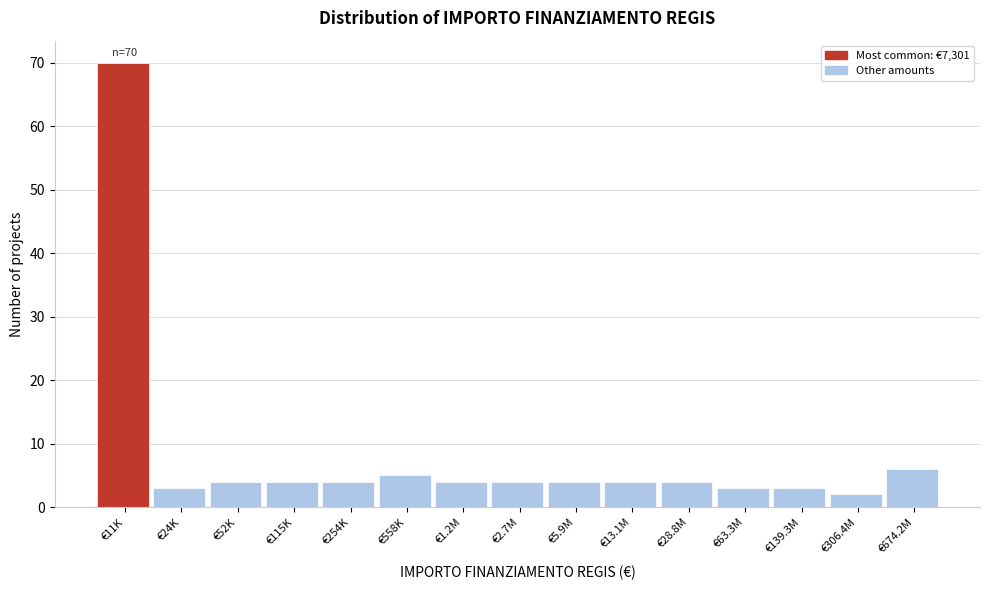

Reading left to right, what are all the values shown in this chart?

€11K=70	€24K=3	€52K=4	€115K=4	€254K=4	€558K=5	€1.2M=4	€2.7M=4	€5.9M=4	€13.1M=4	€28.8M=4	€63.3M=3	€139.3M=3	€306.4M=2	€674.2M=6